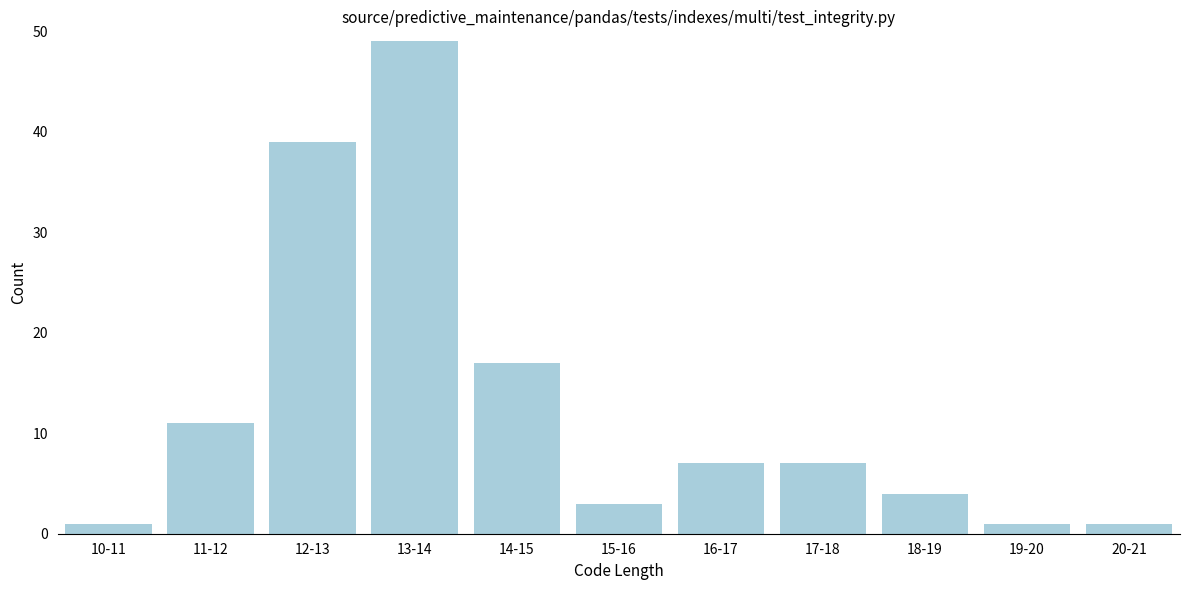

Reading left to right, transcribe all the data shown in this chart.

10-11=1	11-12=11	12-13=39	13-14=49	14-15=17	15-16=3	16-17=7	17-18=7	18-19=4	19-20=1	20-21=1